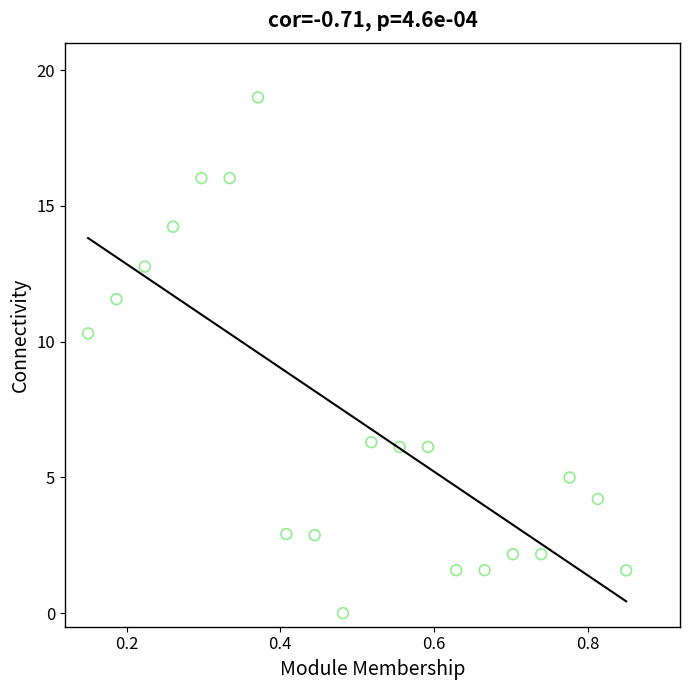

What Y value in the scatter plot is closest to 9?

10.3